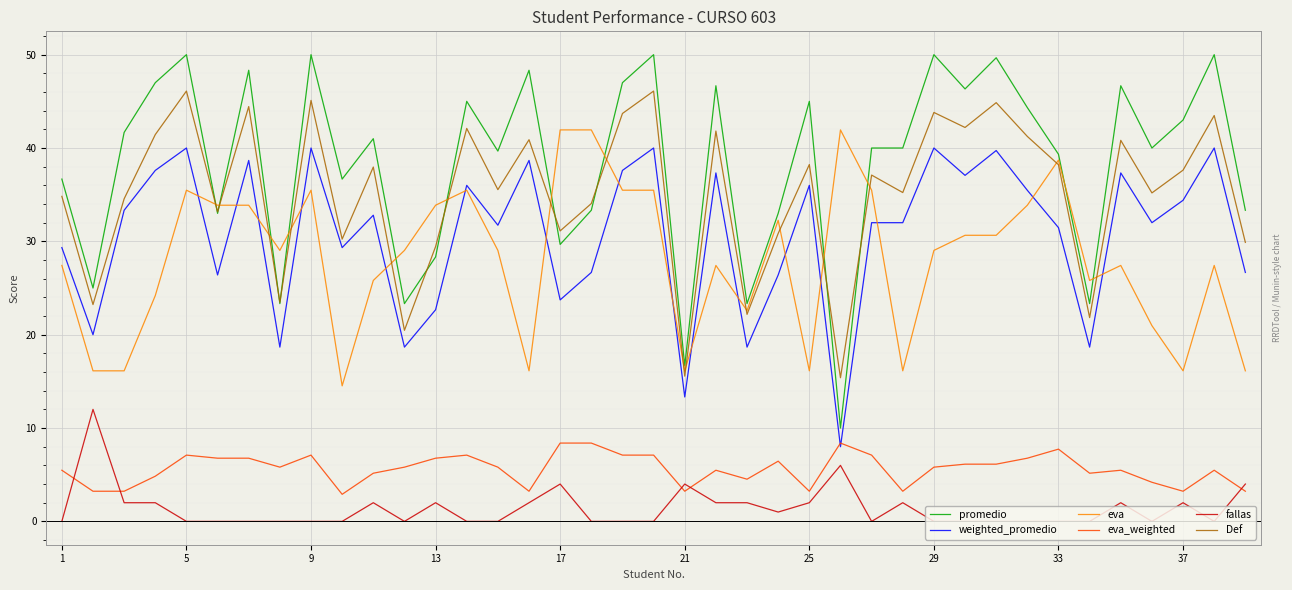

How many categories are shown in the chart?

39